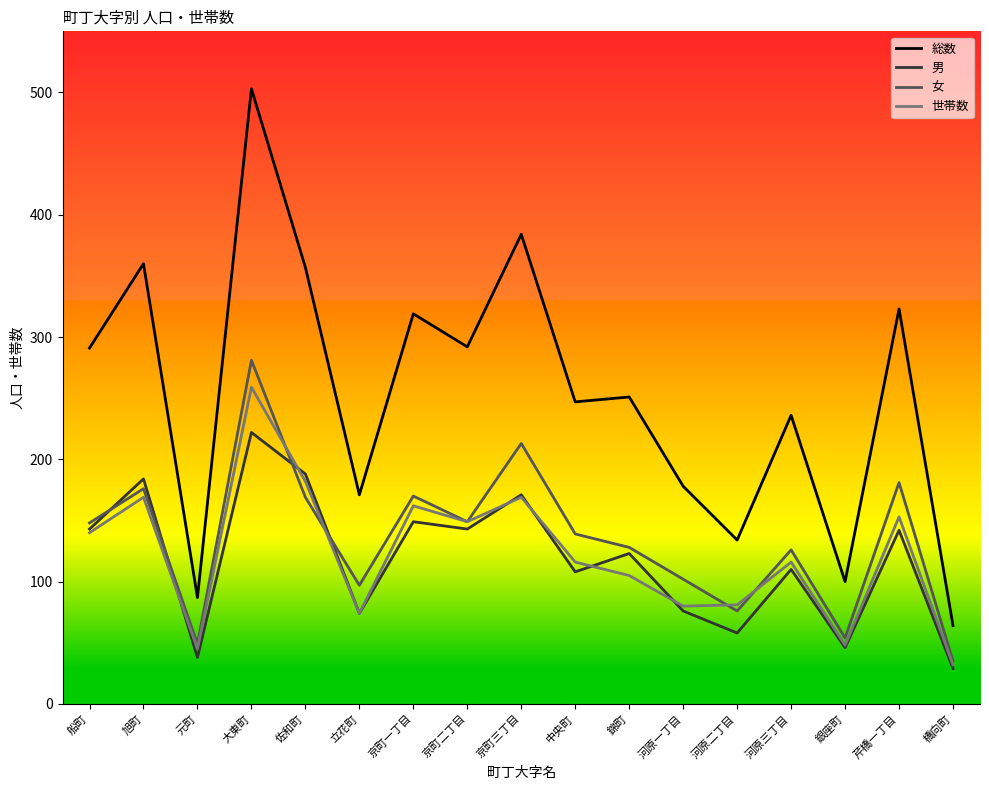

How many values in the 世帯数 series are below 116?

7